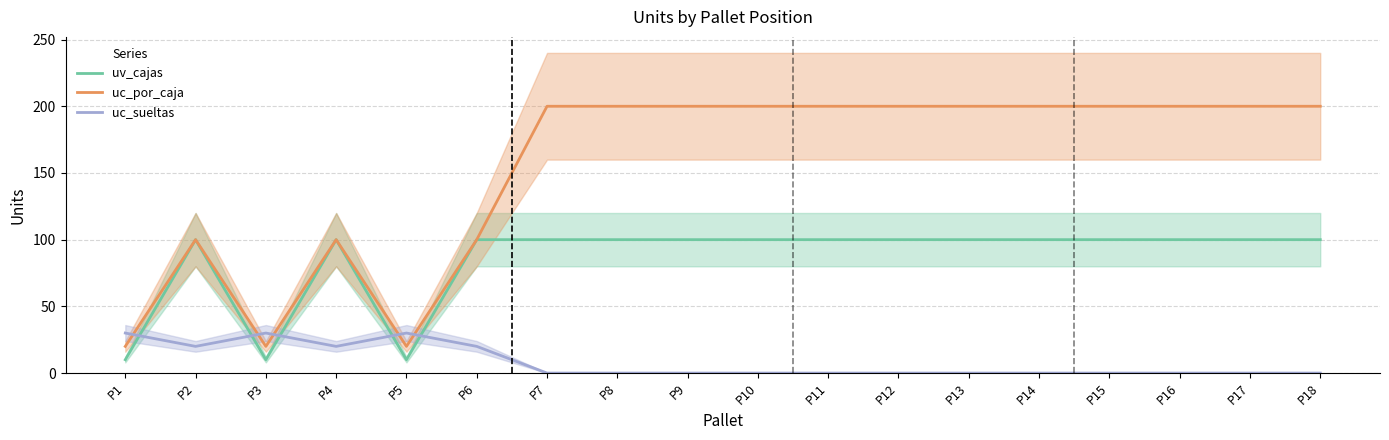

Reading left to right, list all the values displayed in this chart.

uv_cajas: P1=10	P2=100	P3=10	P4=100	P5=10	P6=100	P7=100	P8=100	P9=100	P10=100	P11=100	P12=100	P13=100	P14=100	P15=100	P16=100	P17=100	P18=100
uc_por_caja: P1=20	P2=100	P3=20	P4=100	P5=20	P6=100	P7=200	P8=200	P9=200	P10=200	P11=200	P12=200	P13=200	P14=200	P15=200	P16=200	P17=200	P18=200
uc_sueltas: P1=30	P2=20	P3=30	P4=20	P5=30	P6=20	P7=0	P8=0	P9=0	P10=0	P11=0	P12=0	P13=0	P14=0	P15=0	P16=0	P17=0	P18=0